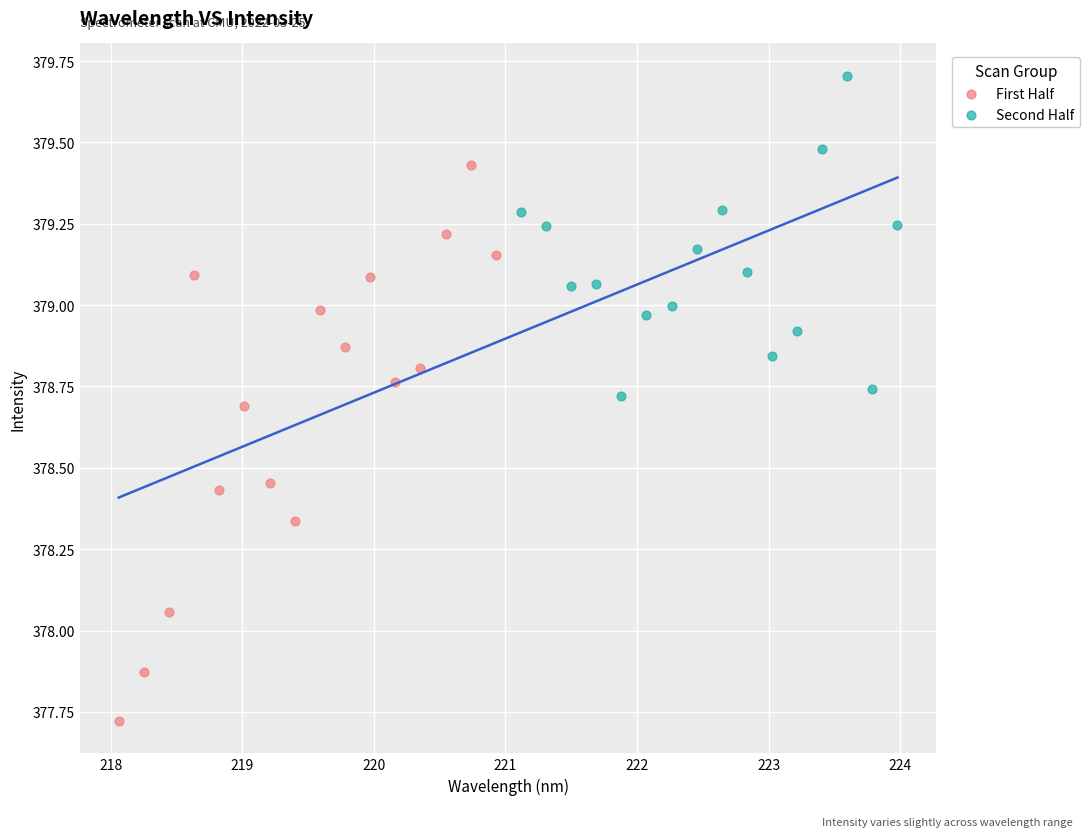

What are all the series names shown in the legend?

First Half, Second Half